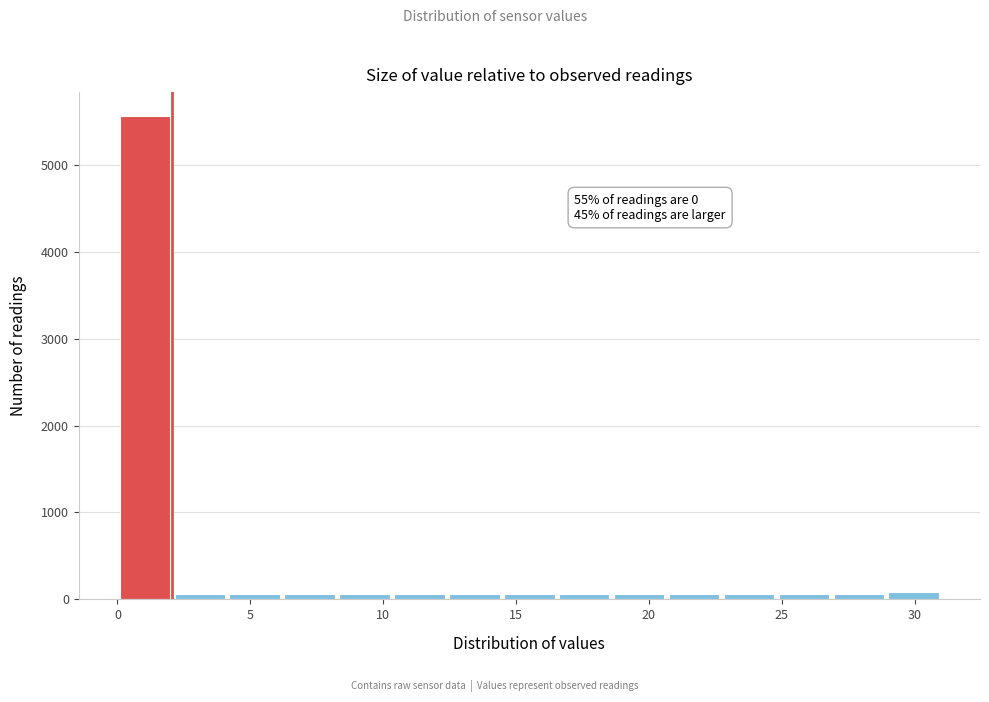

Which range on the x-axis has the tallest bar?

0.0 to 2.0